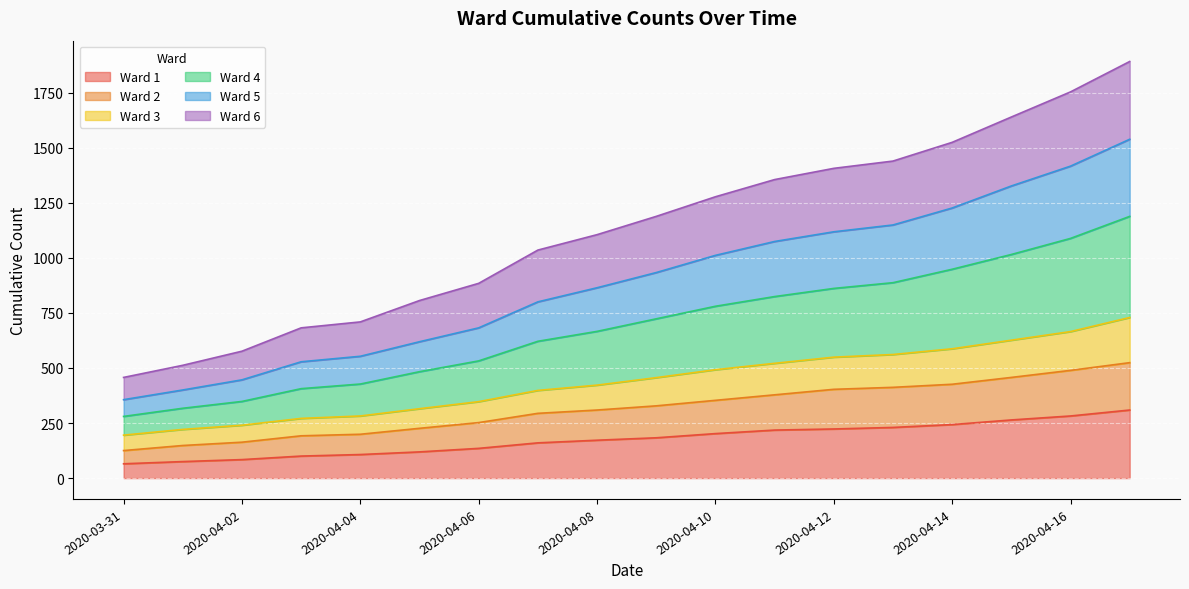

True or false: Ward 6 and Ward 5 intersect in this chart.

False